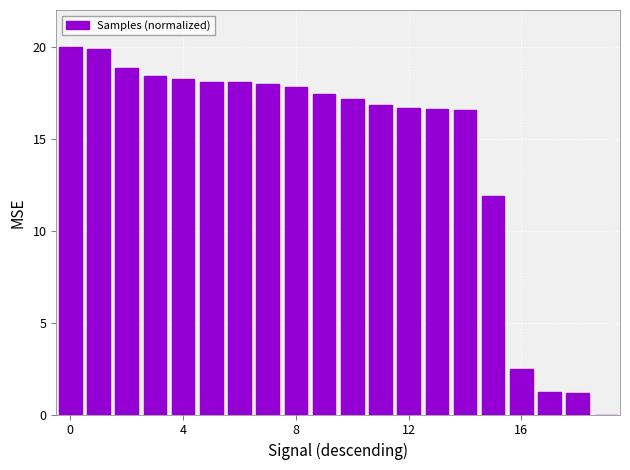

What is the sum of all values?

285.3